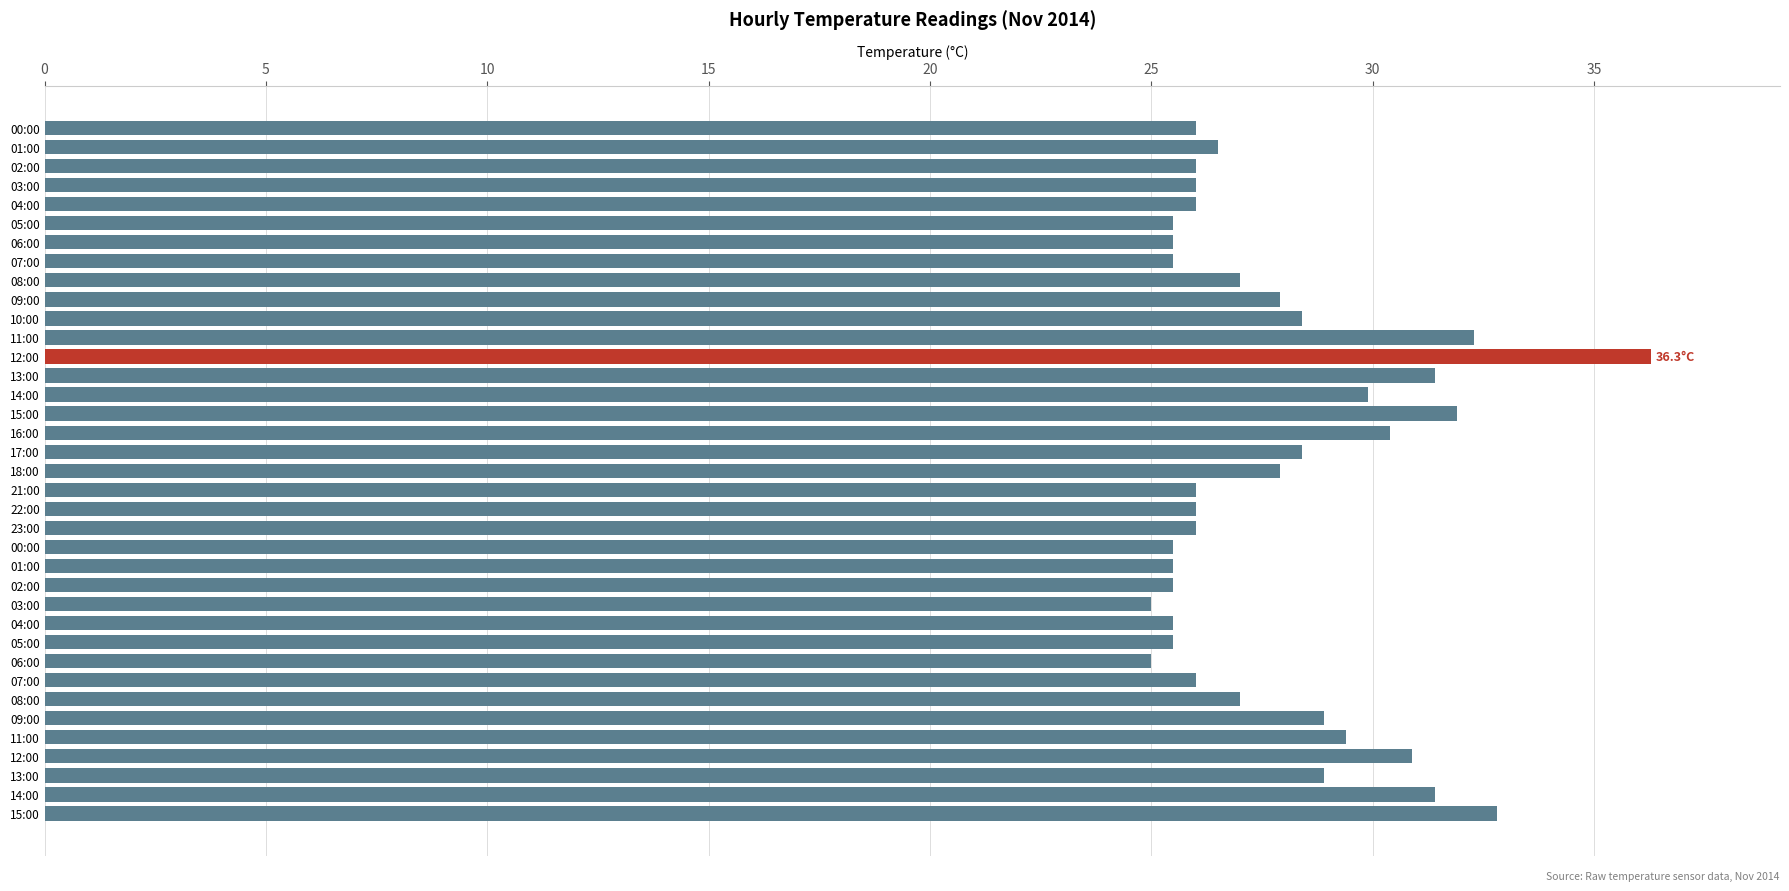

Are the bars horizontal?

Yes